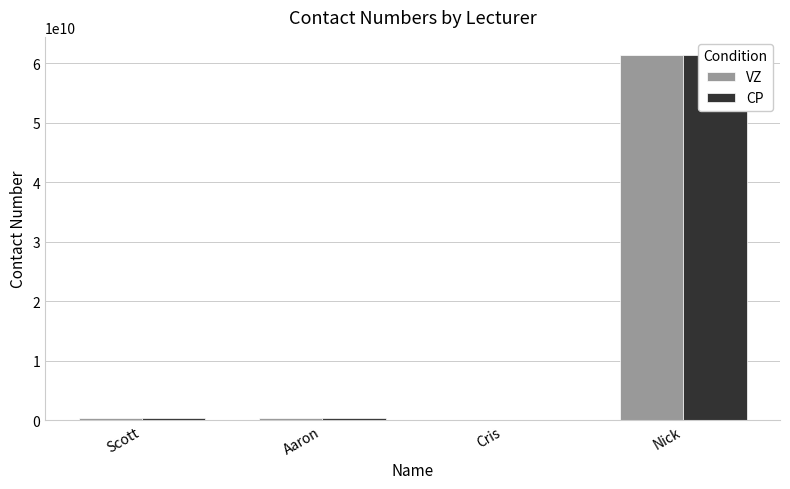

Reading left to right, what are all the values shown in this chart?

VZ: 295141827	286279049	0	61399253024
CP: 295141827	286279049	0	61399253024